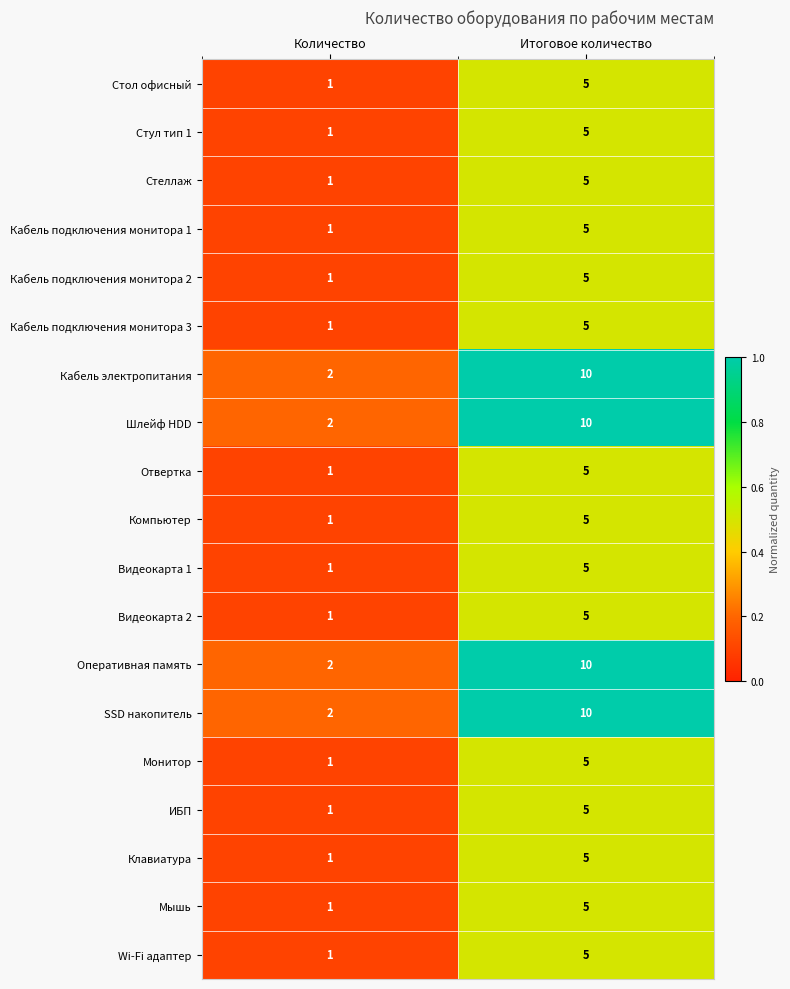

What is the sum of the ИБП values at Количество and Итоговое количество?

6